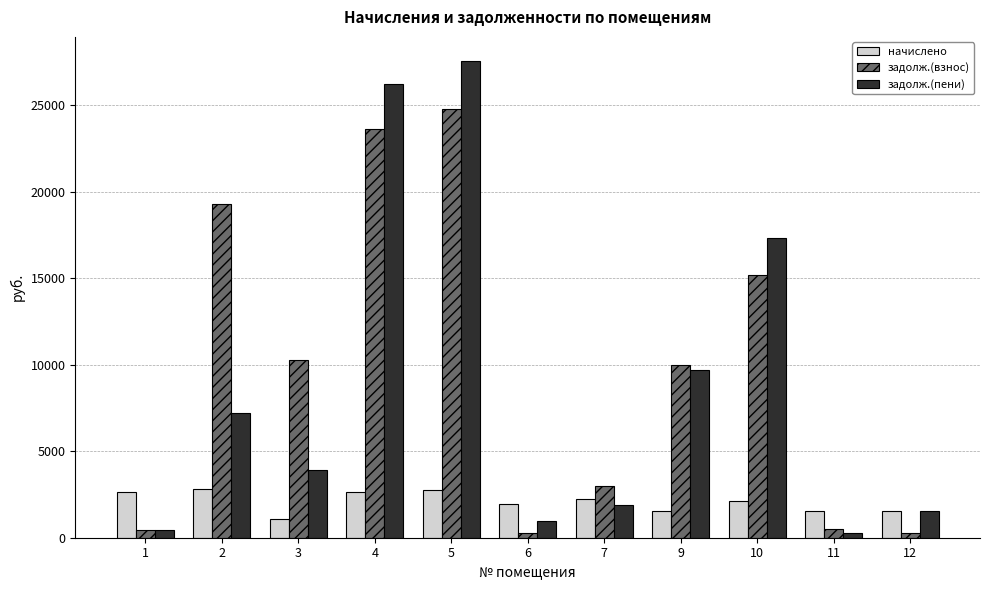

What is the minimum value for начислено?

1075.0